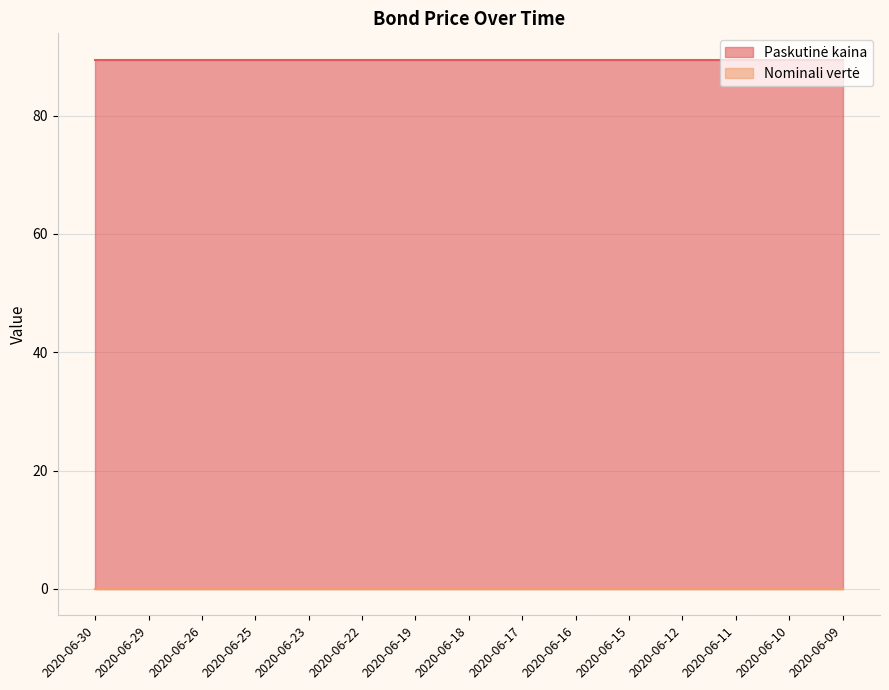

The Paskutinė kaina series shows 89.4 at 2020-06-29. True or false?

True